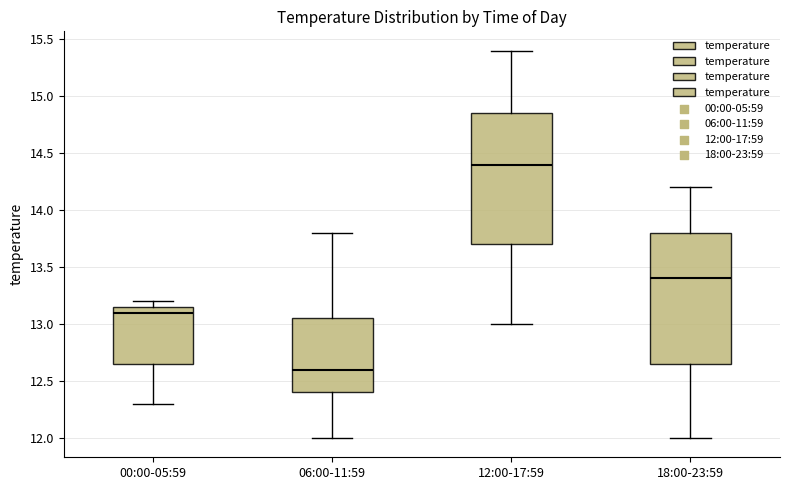

Reading left to right, transcribe this box plot: for each box, give where its median line is, the range the box spans, and where its two whiskers end, as read against the y-axis. The values are not printed on the chart, so give them approximately, as read against the axis.

00:00-05:59: median 13.10, box 12.65 to 13.15, whiskers 12.30 to 13.20
06:00-11:59: median 12.60, box 12.40 to 13.05, whiskers 12.00 to 13.80
12:00-17:59: median 14.40, box 13.70 to 14.85, whiskers 13.00 to 15.40
18:00-23:59: median 13.40, box 12.65 to 13.80, whiskers 12.00 to 14.20